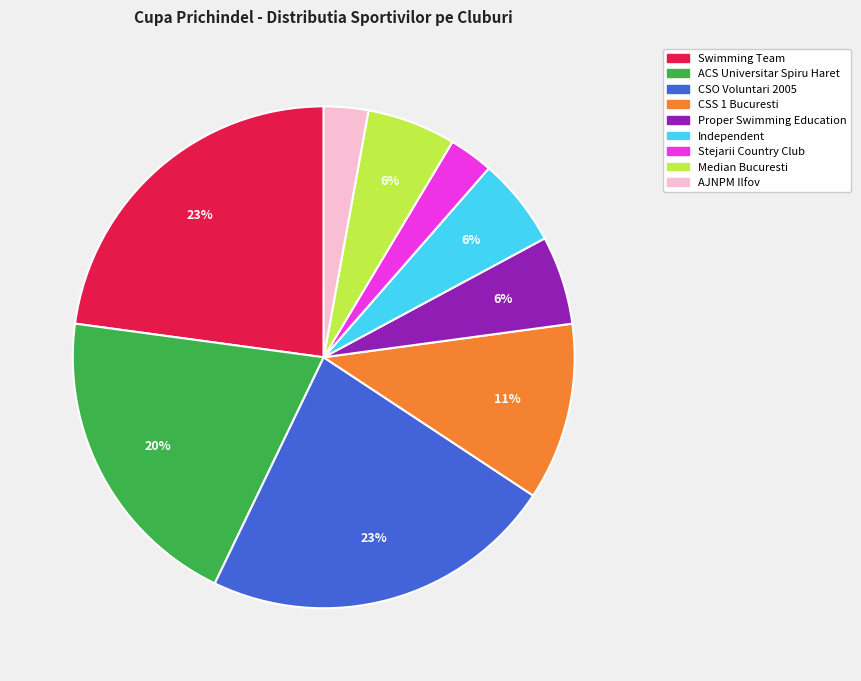

Is the sum of Stejarii Country Club and Median Bucuresti greater than half?

No